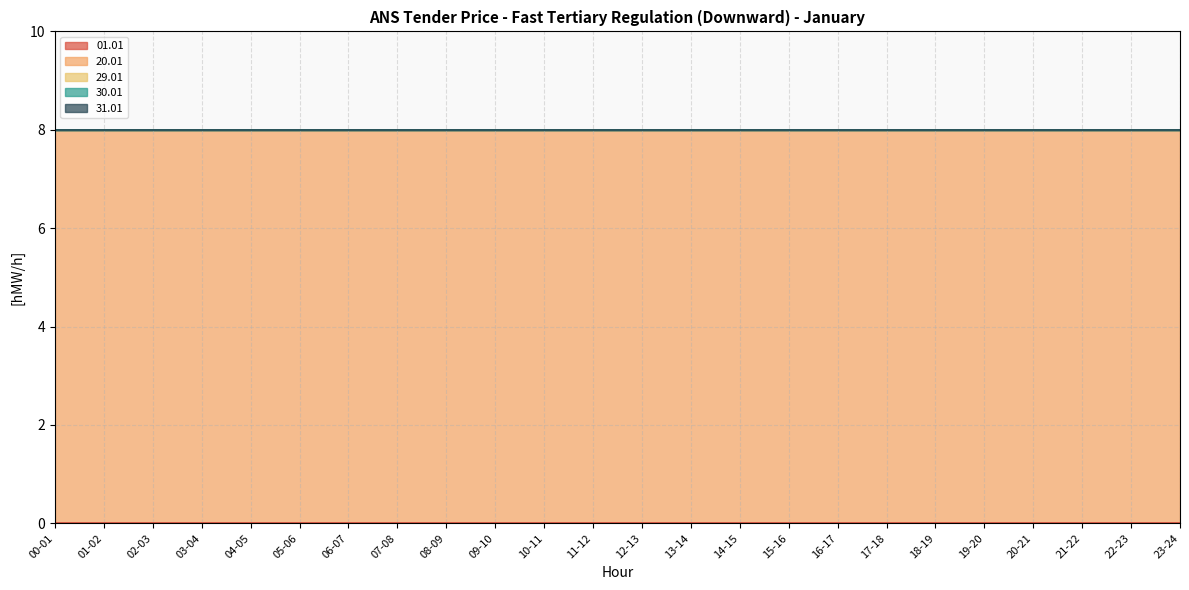

At 07-08, list the series in order from largest to smallest.

20.01, 01.01, 29.01, 30.01, 31.01